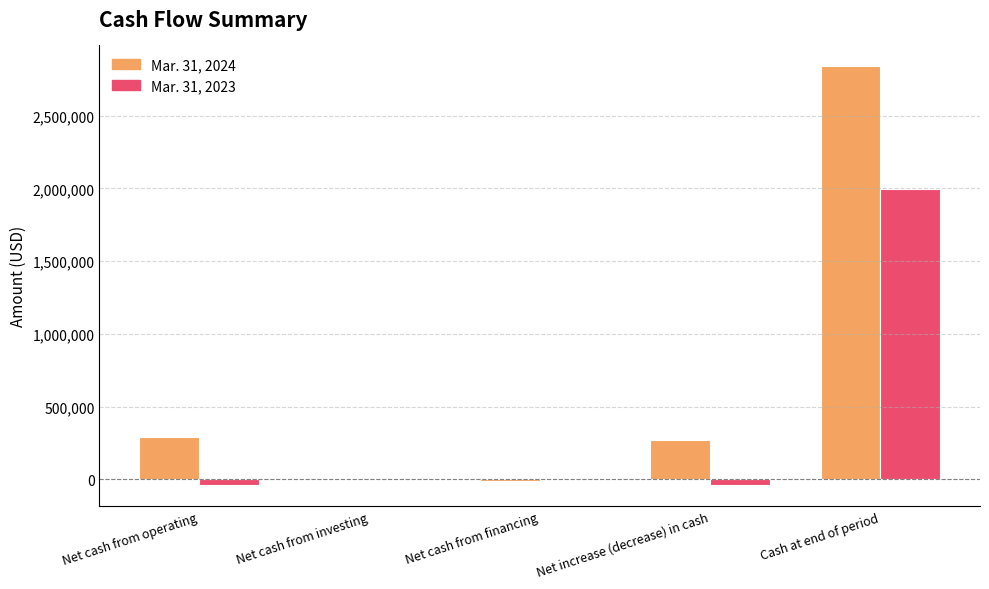

Which series has the largest total across all categories?

Mar. 31, 2024